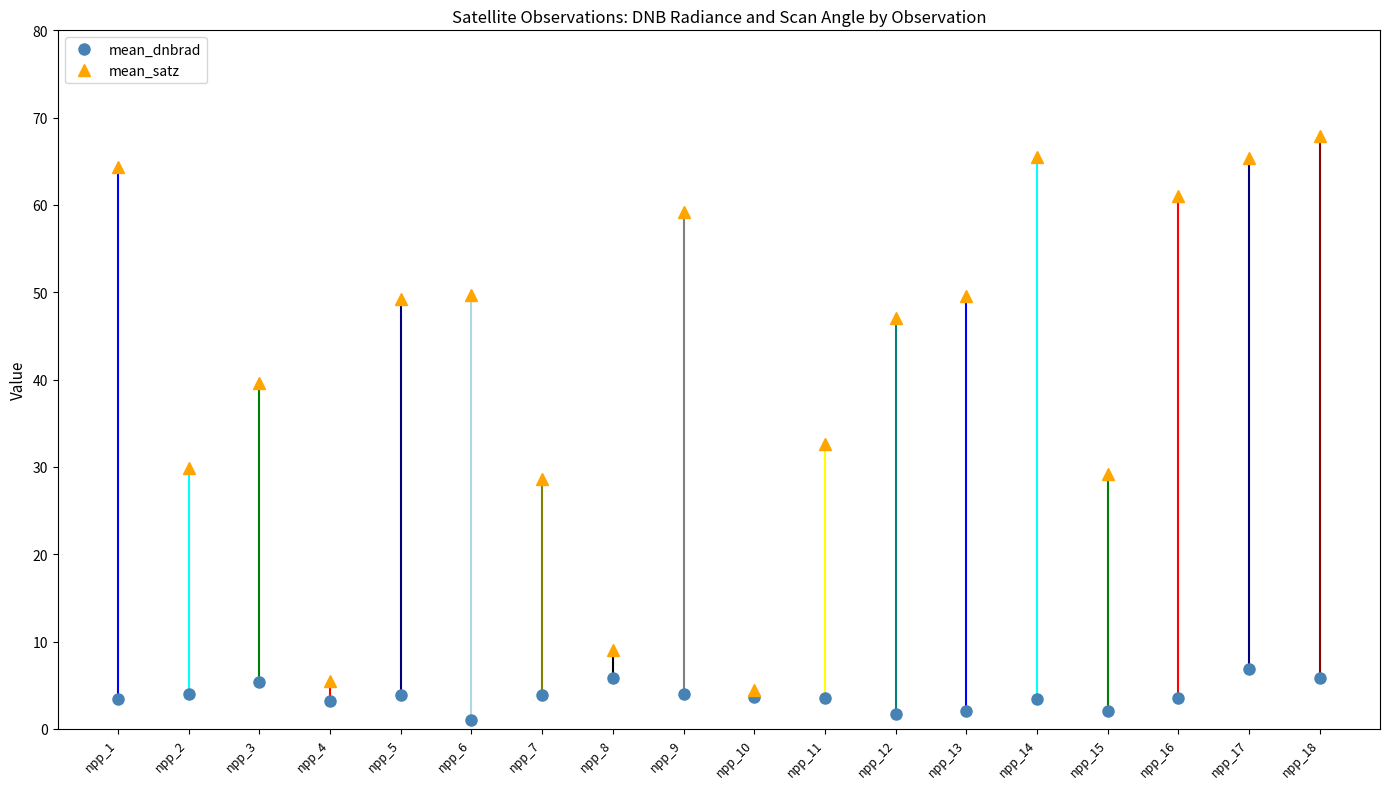

Between npp_8 and npp_18, which is larger?

npp_8